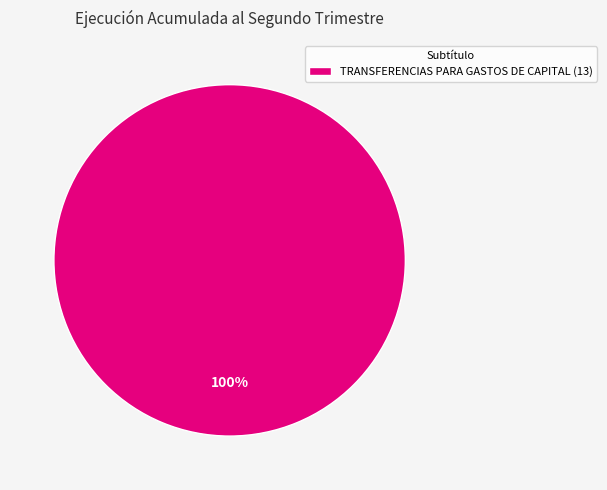

How many segments does this pie chart have?

1